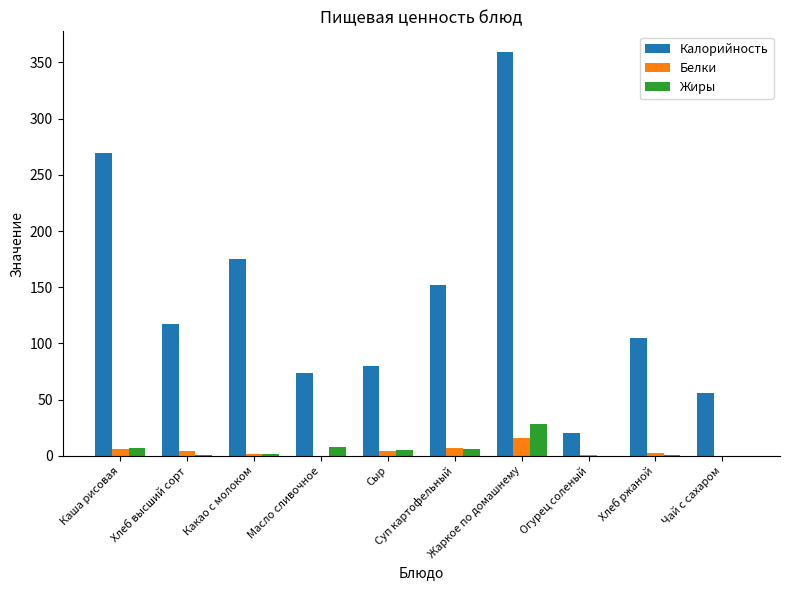

What is the total value across all series at Чай с сахаром?

56.0